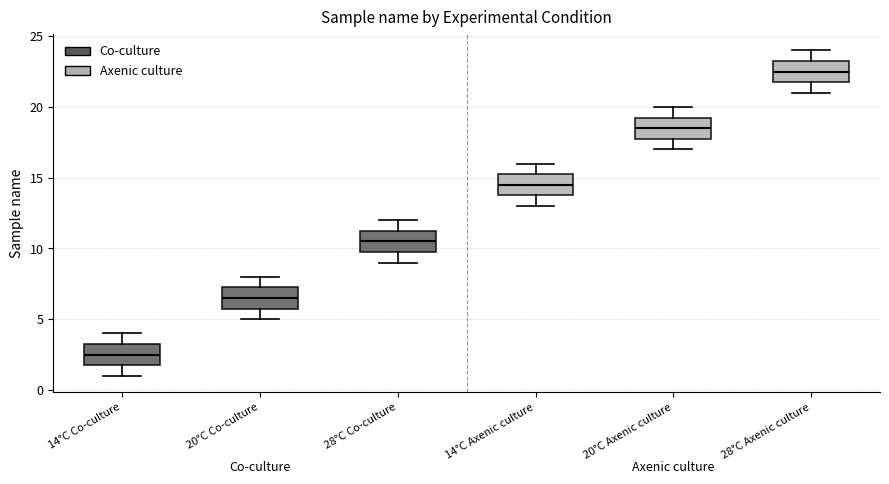

Reading left to right, transcribe this box plot: for each box, give where its median line is, the range the box spans, and where its two whiskers end, as read against the y-axis. The values are not printed on the chart, so give them approximately, as read against the axis.

14°C Co-culture: median 2.5, box 2.0 to 3.5, whiskers 1.0 to 4.0
20°C Co-culture: median 6.5, box 6.0 to 7.5, whiskers 5.0 to 8.0
28°C Co-culture: median 10.5, box 10.0 to 11.5, whiskers 9.0 to 12.0
14°C Axenic culture: median 14.5, box 14.0 to 15.5, whiskers 13.0 to 16.0
20°C Axenic culture: median 18.5, box 18.0 to 19.5, whiskers 17.0 to 20.0
28°C Axenic culture: median 22.5, box 22.0 to 23.5, whiskers 21.0 to 24.0